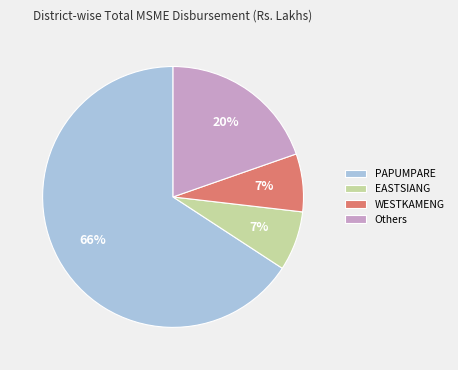

To the nearest percent, what portion does EASTSIANG represent?

7%